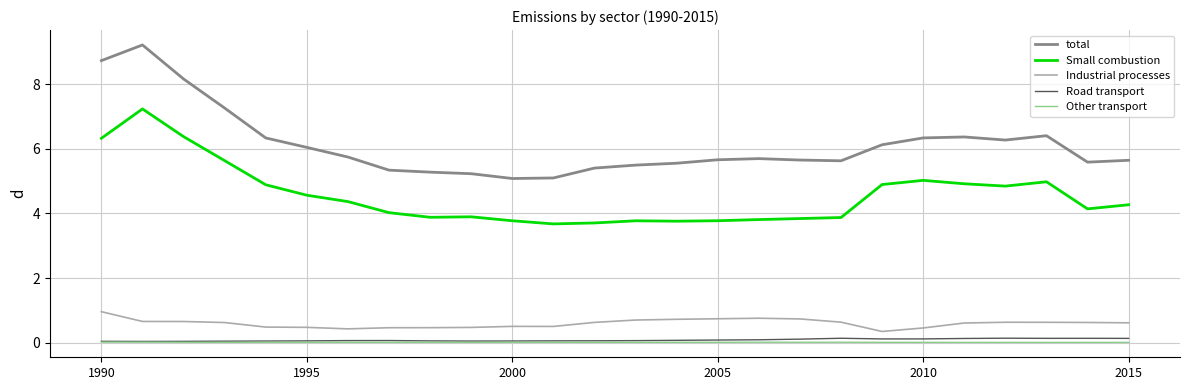

How many lines are shown in the chart?

5